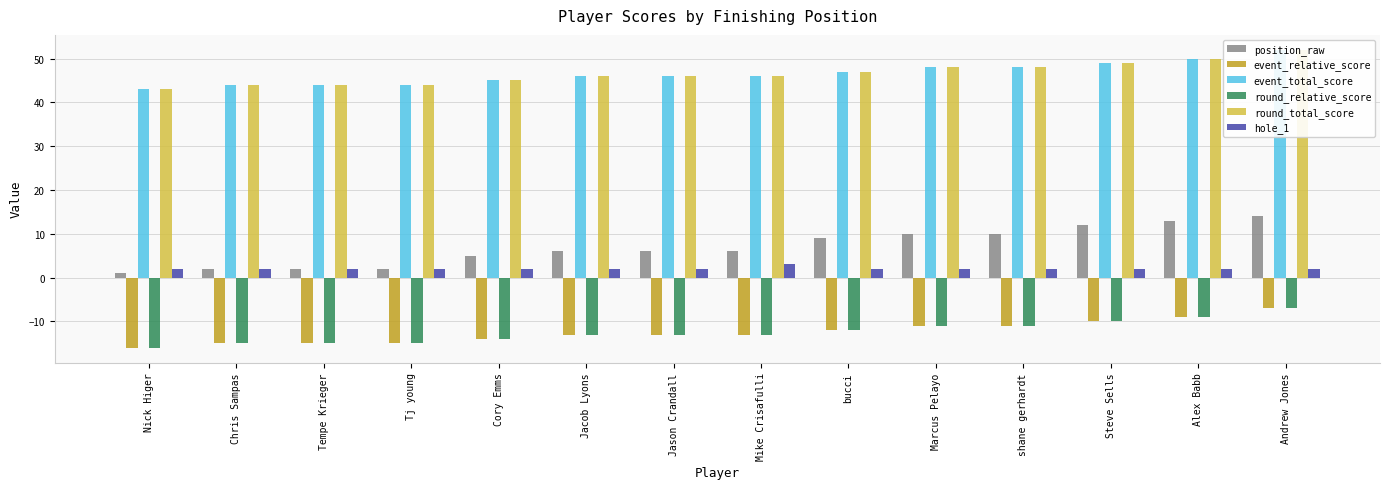

How many bars are there in each group?

6